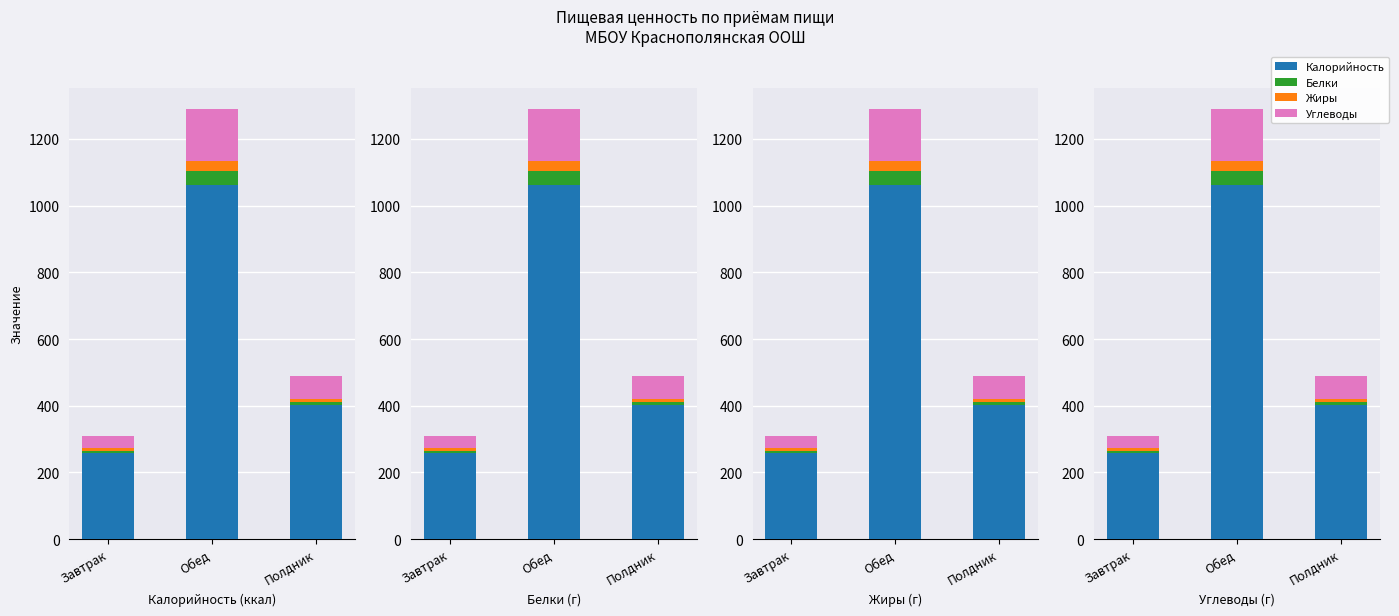

What is the difference between the highest and lowest values at Обед?

1032.1